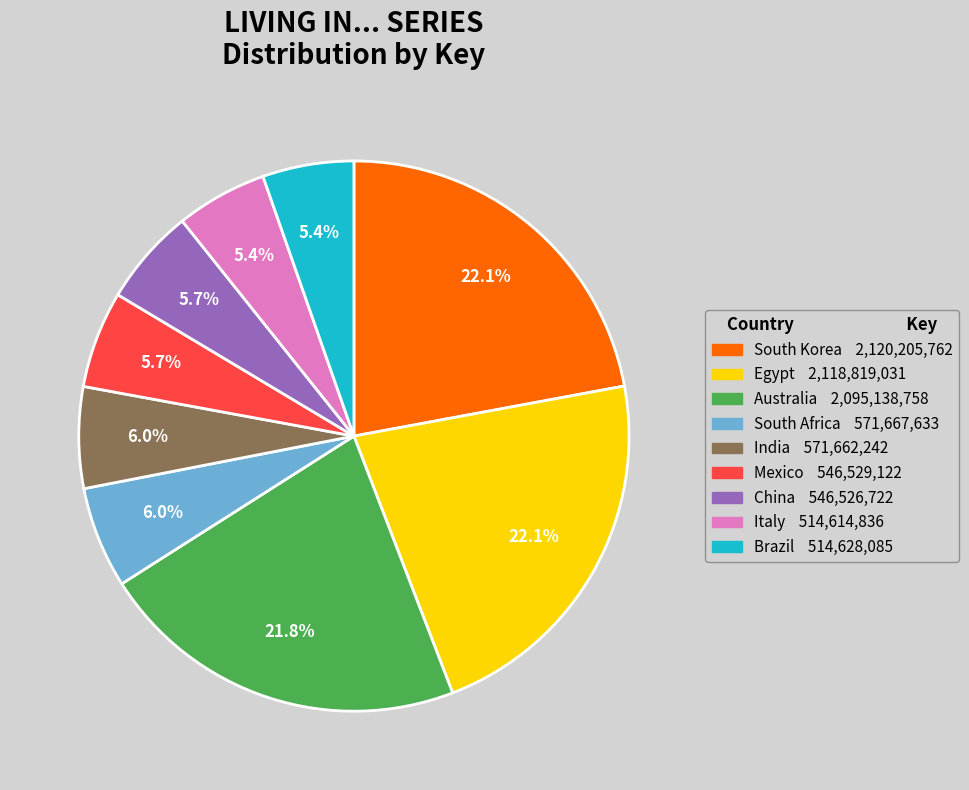

Count the number of slices in the pie.

9